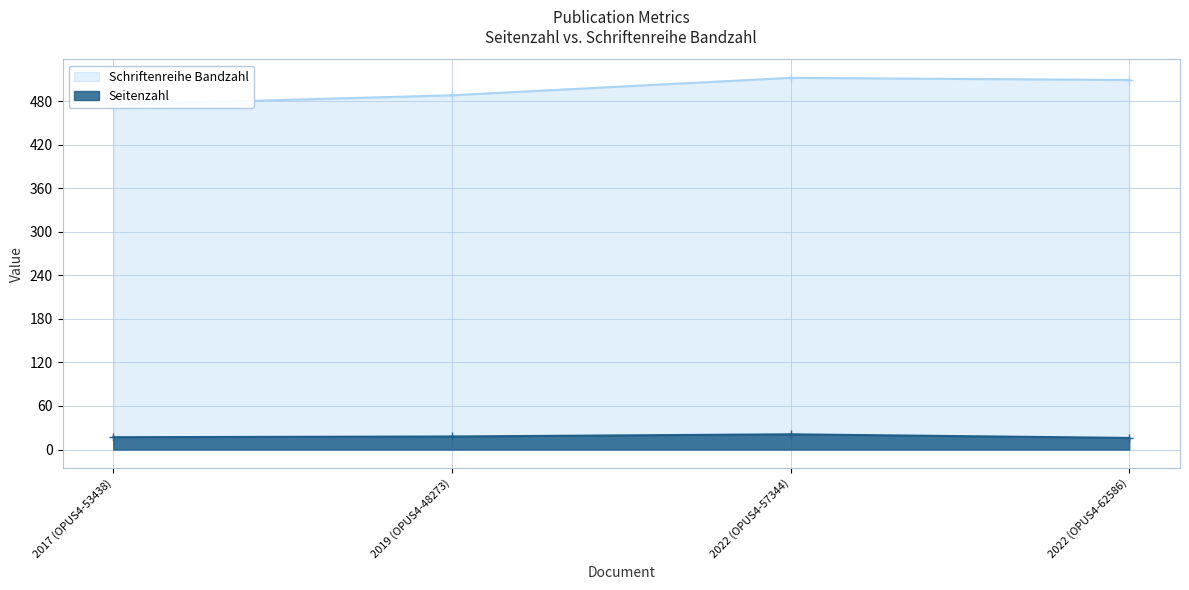

The Seitenzahl series shows 21 at 2022 (OPUS4-57344). True or false?

True